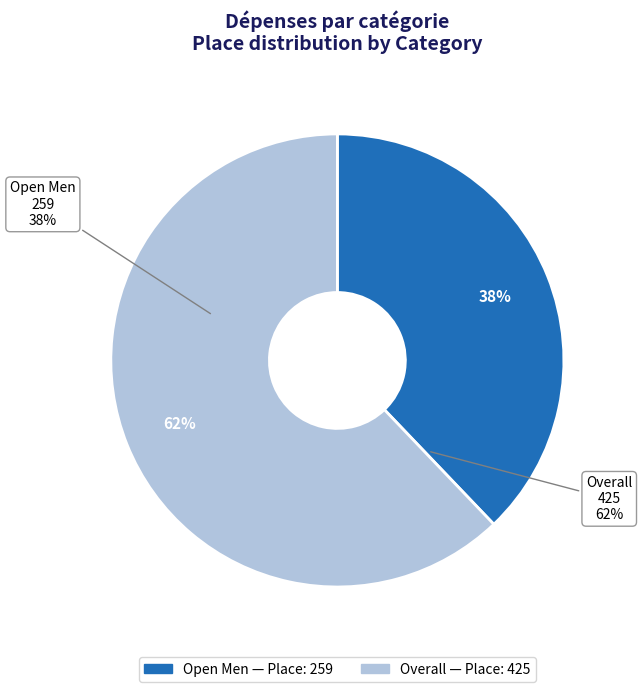

How many segments does this pie chart have?

2